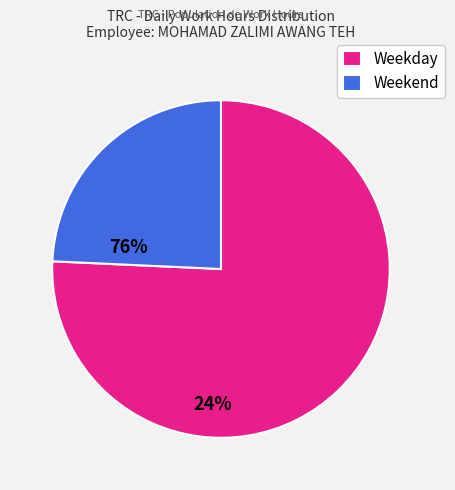

The Weekend slice represents 36% of the pie. True or false?

False